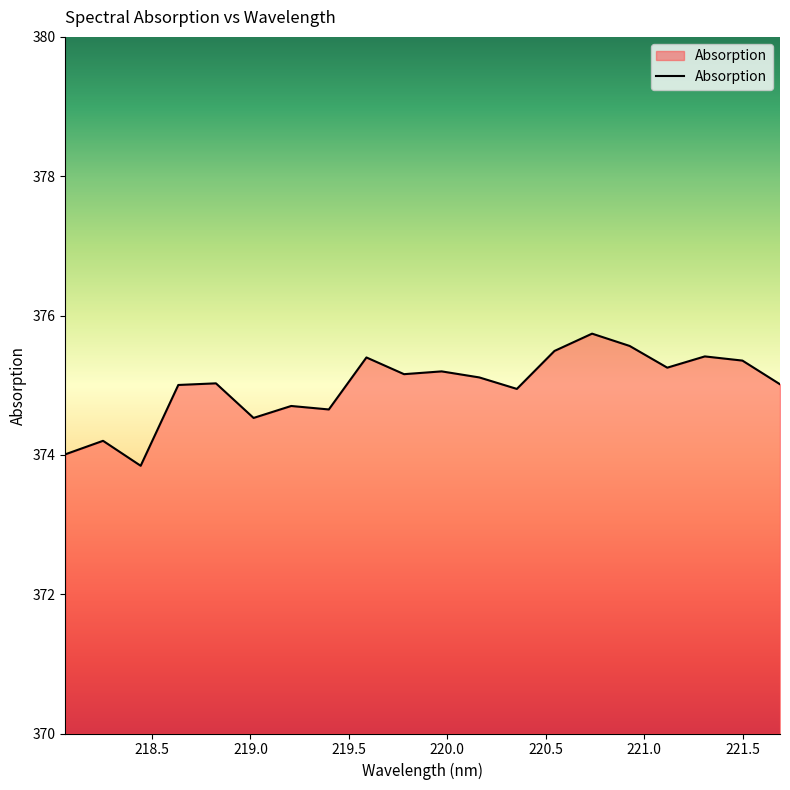

How many distinct data groups are displayed?

1